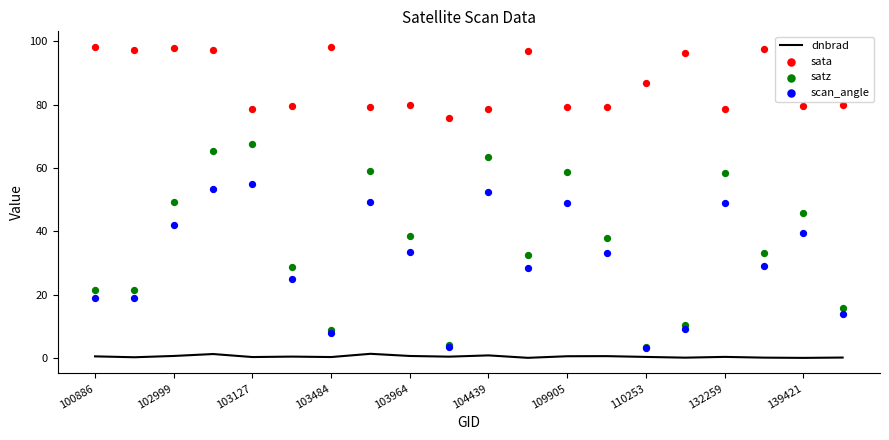

At how many categories does at least one series exceed 81?

9